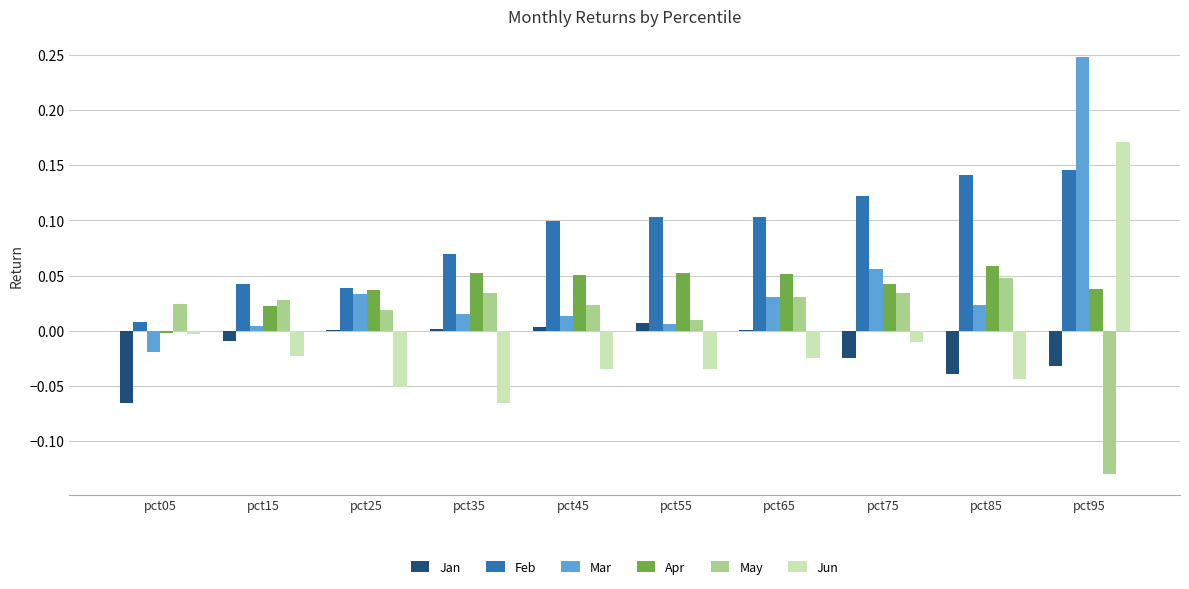

What is the sum of all Feb values?

0.9